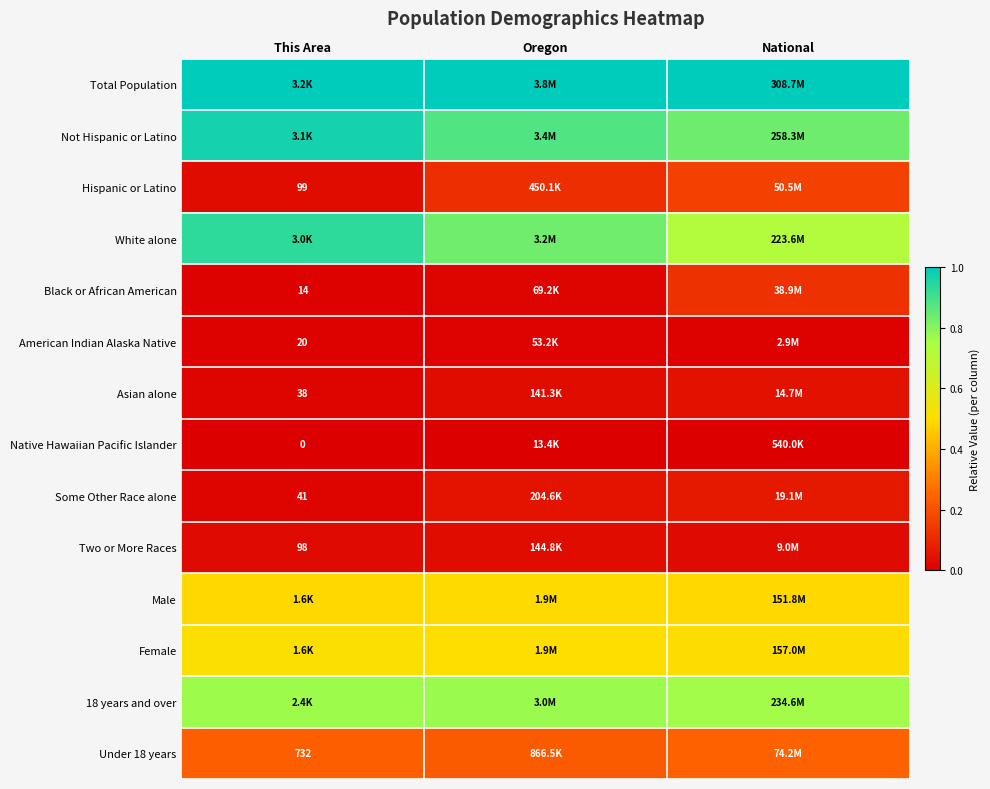

How many data points does each series have?

3